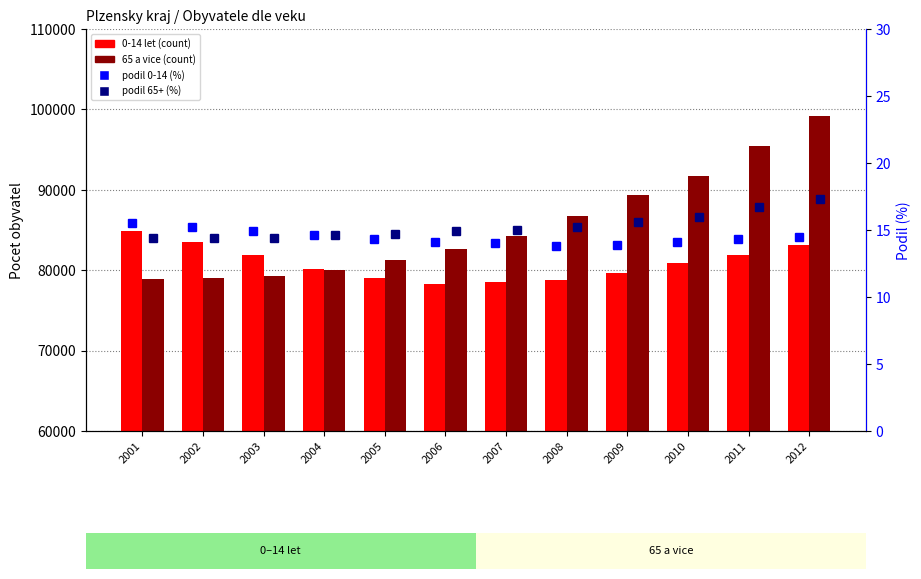

True or false: 65 a vice has a value of 132594.9 at 2002.

False